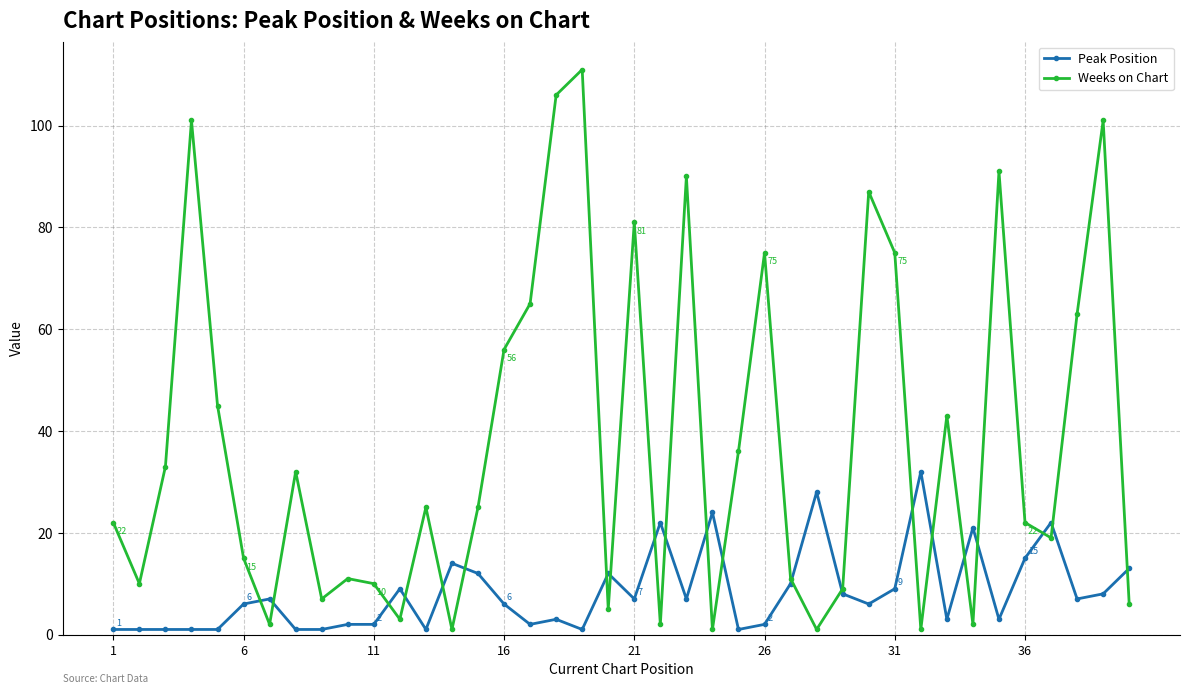

How many lines are shown in the chart?

2